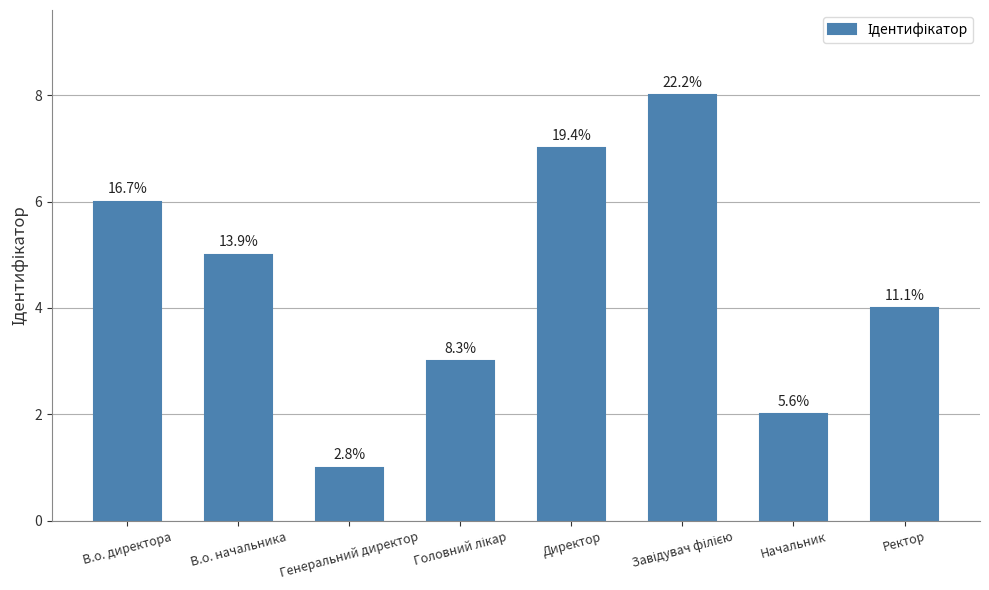

Are the bars horizontal?

No